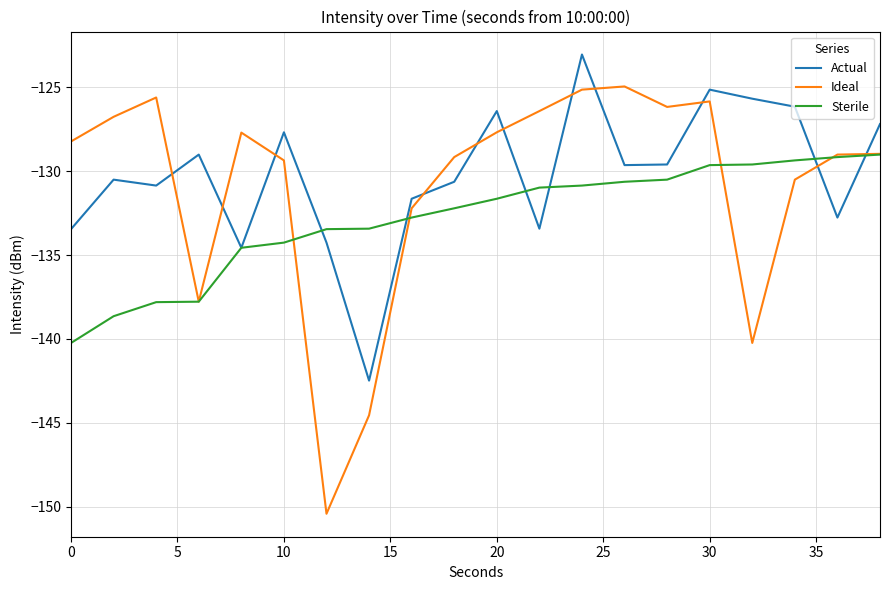

Which series has the widest spread of values?

Ideal